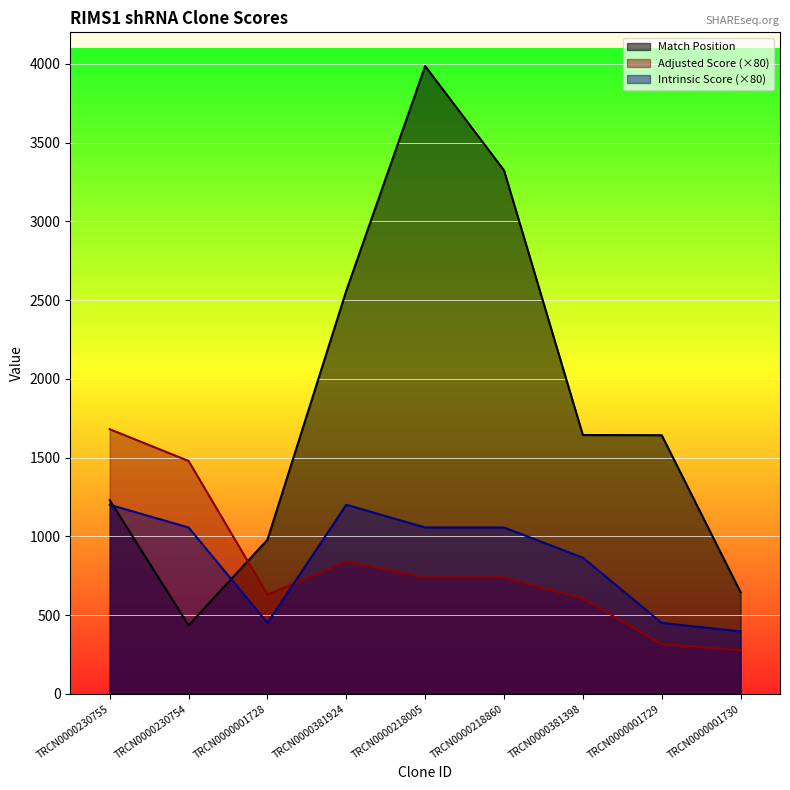

Reading left to right, what are all the values shown in this chart?

Match Position: 1230.0	434.0	978.0	2559.0	3986.0	3324.0	1643.0	1642.0	645.0
Adjusted Score: 1680.0	1478.4	630.0	840.0	739.2	739.2	604.8	315.0	277.2
Intrinsic Score: 1200.0	1056.0	450.0	1200.0	1056.0	1056.0	864.0	450.0	396.0